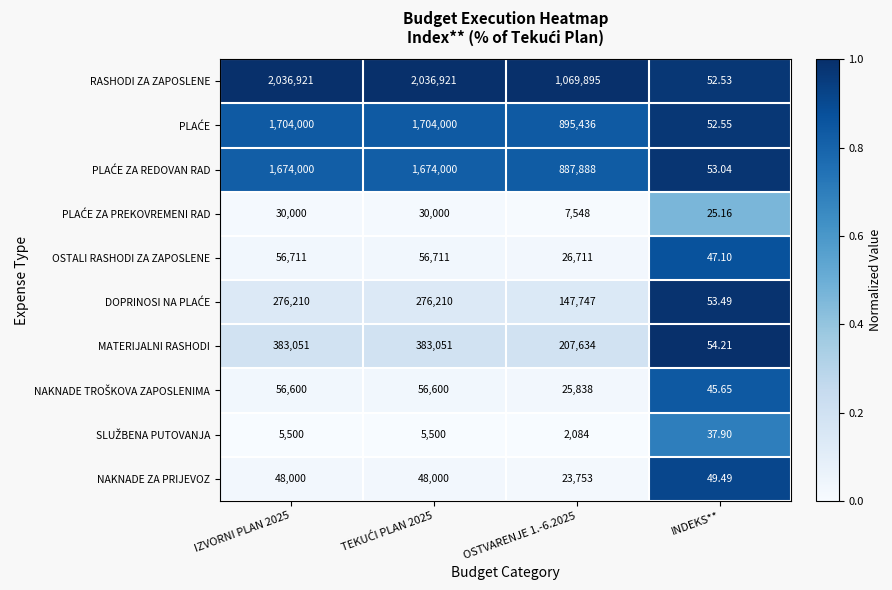

What is the total value across all series at INDEKS**?

471.1